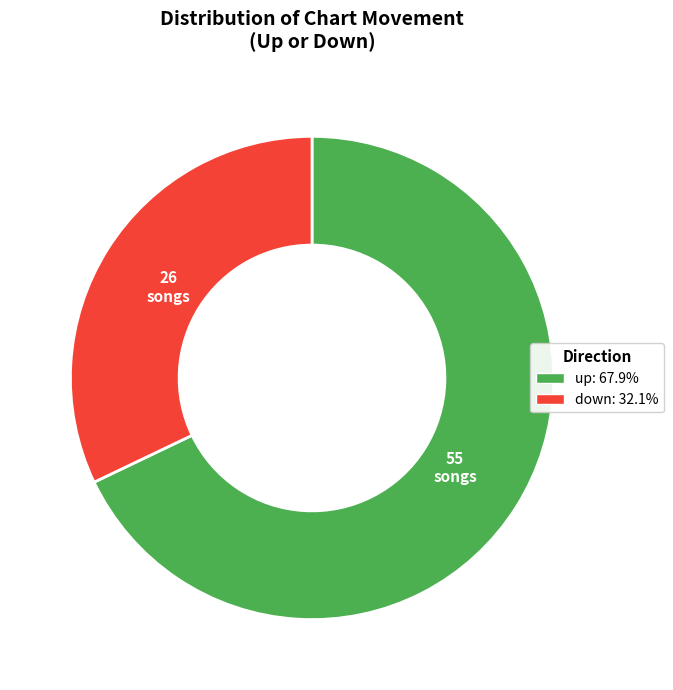

Rank the categories by value from highest to lowest.

up, down